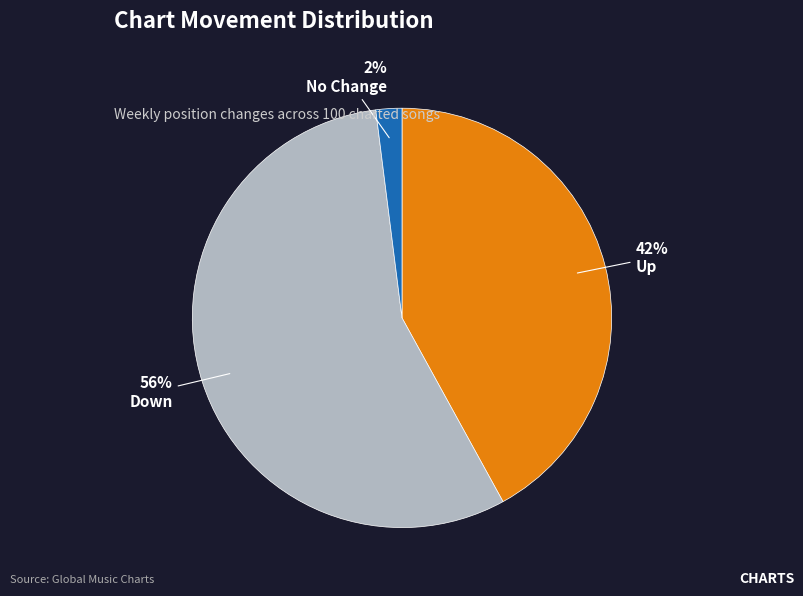

Do No Change and Up together represent more than half of the pie?

No